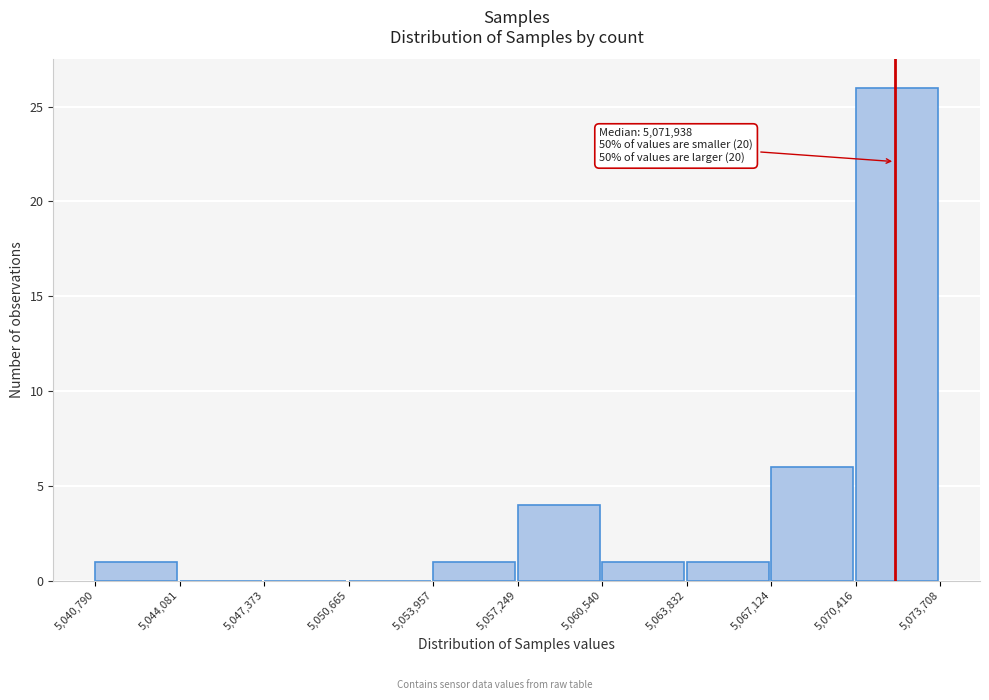

Which range on the x-axis has the tallest bar?

5,070,416 to 5,073,708